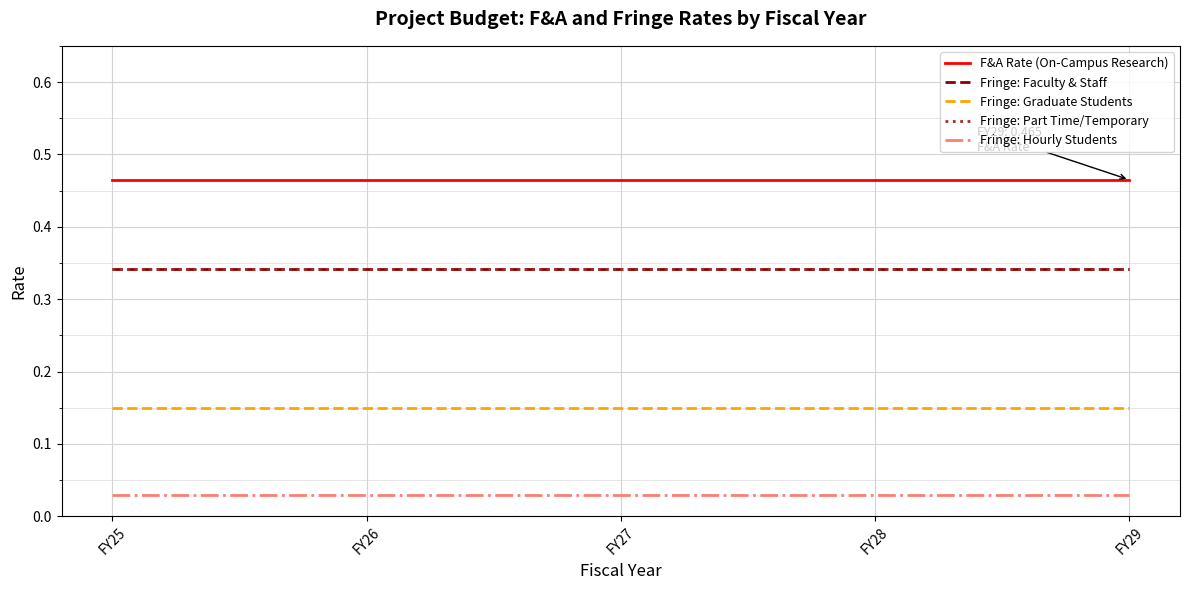

The Fringe: Graduate Students series shows 0.1 at FY27. True or false?

True